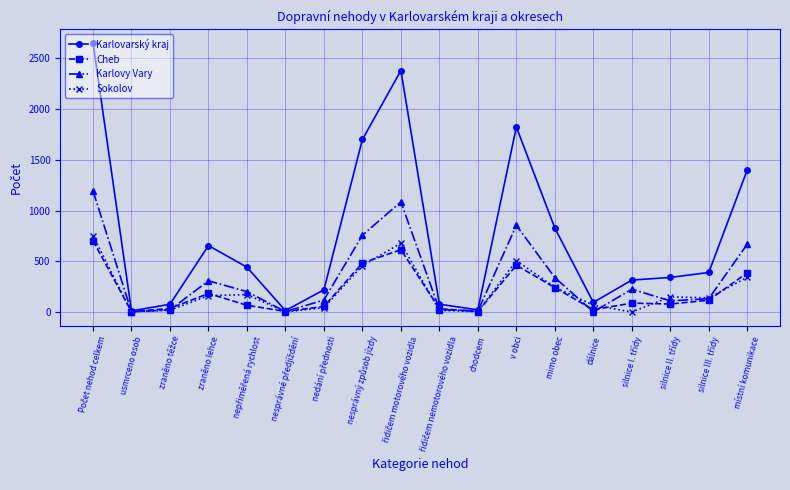

How many interior local peaks does the Karlovy Vary series have?

4